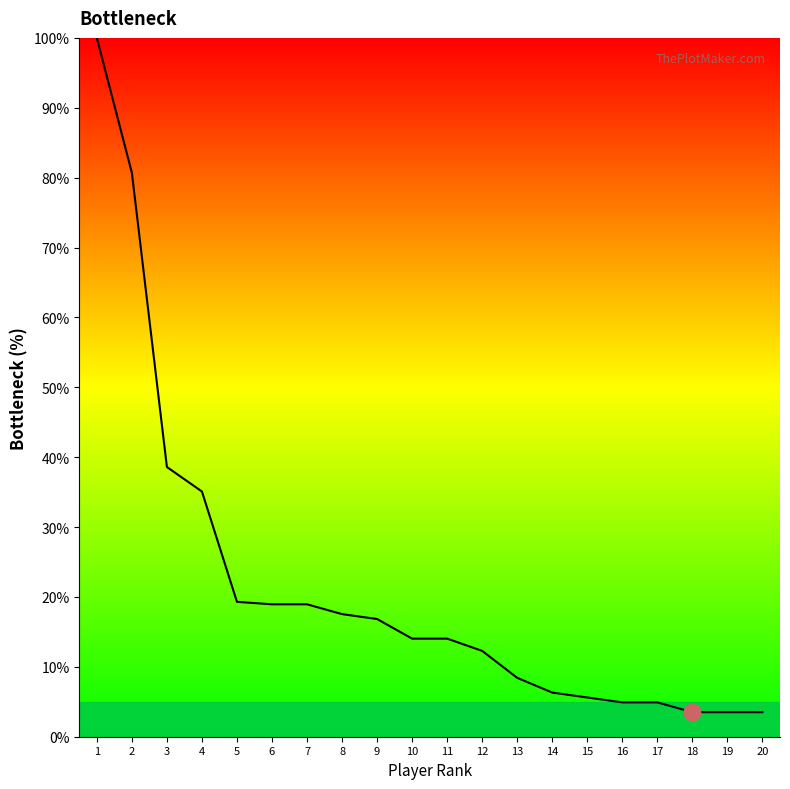

Is it true that the value at 12 is 12.3?

True